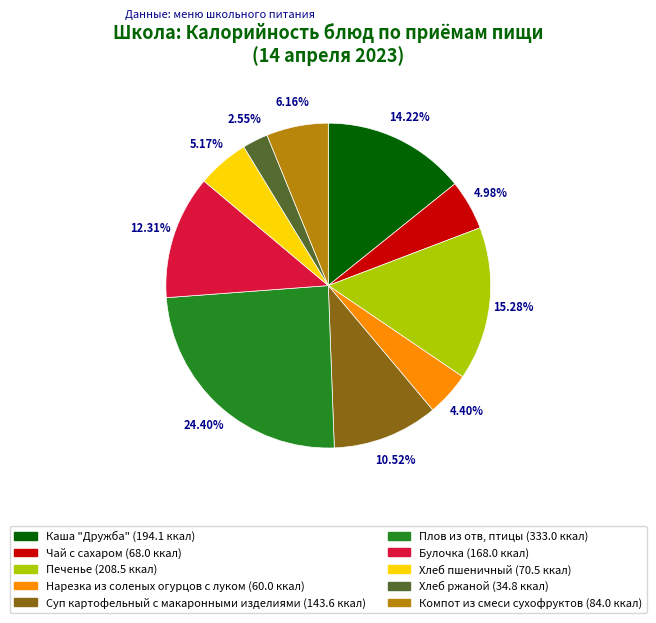

To the nearest percent, what is the average slice percentage?

10%